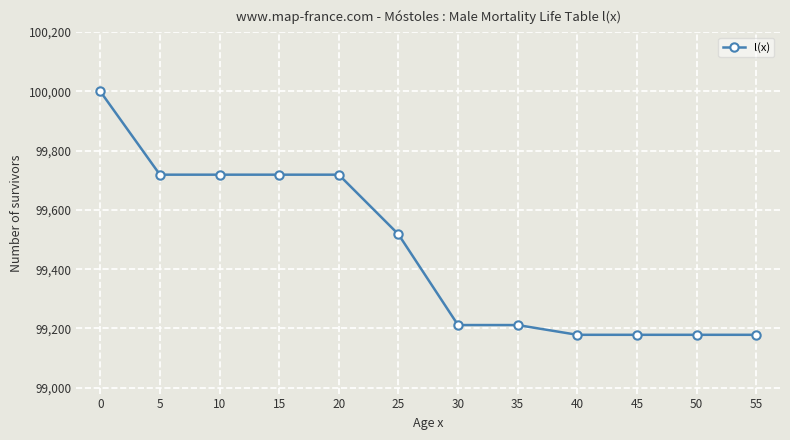

What is the value of the 1st point from the left?

100000.0